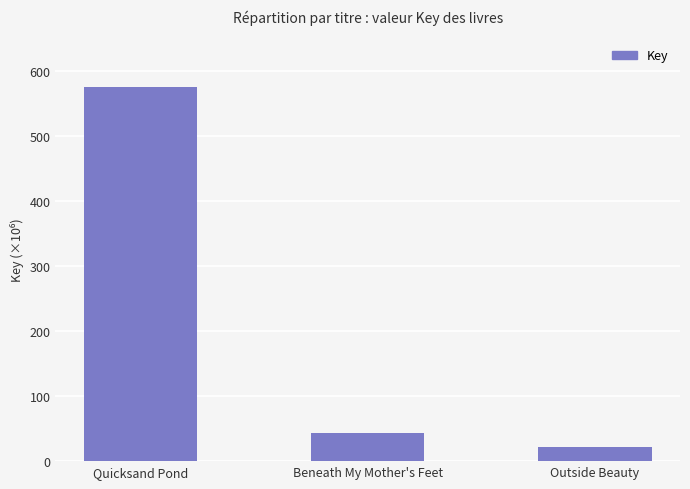

The chart shows a value of 575579856 at Quicksand Pond. True or false?

True